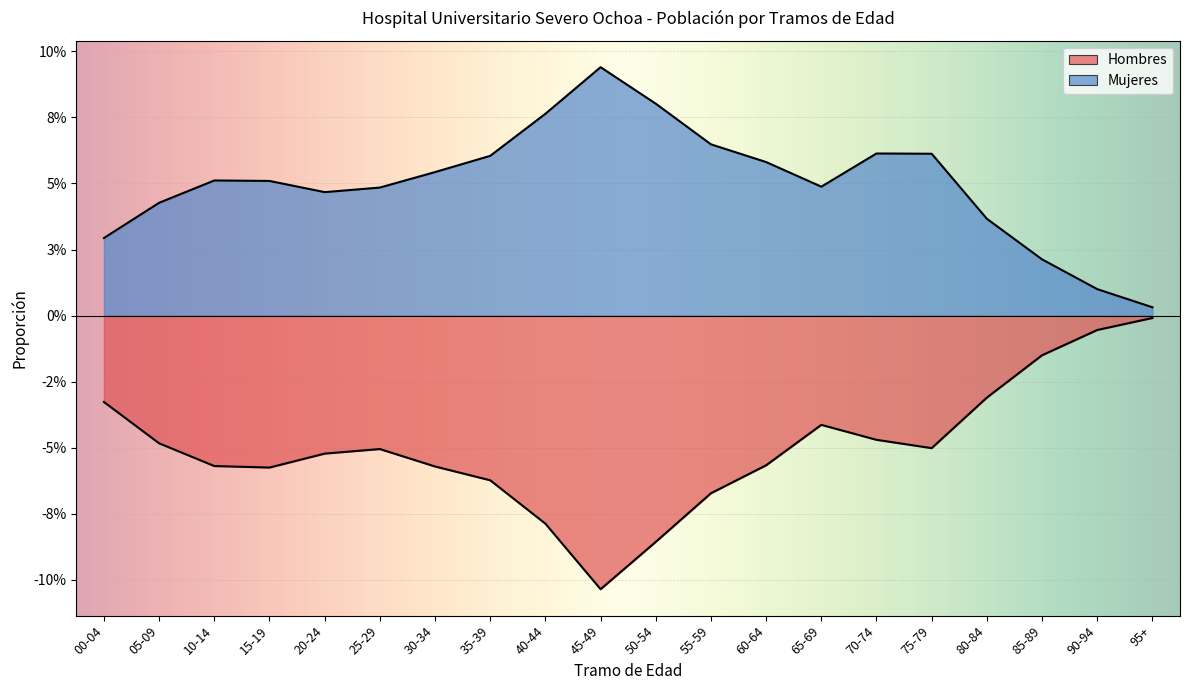

Which series has the largest total across all categories?

Mujeres